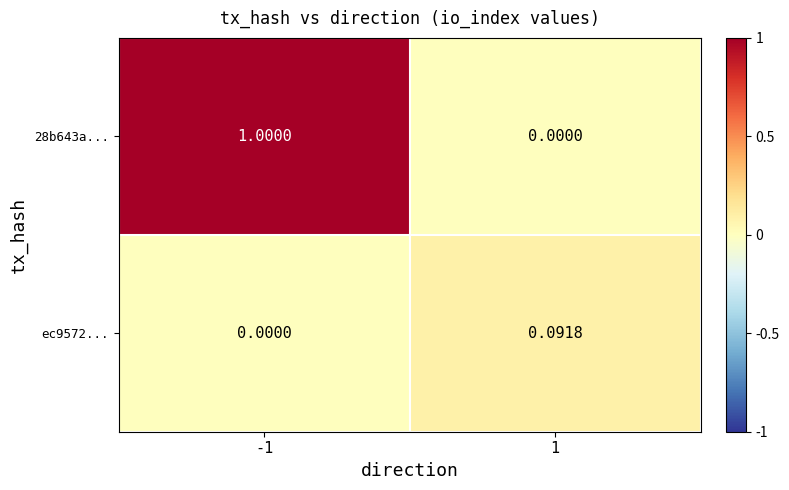

Is the value of 28b643a... at -1 greater than the value of ec9572... at -1?

Yes